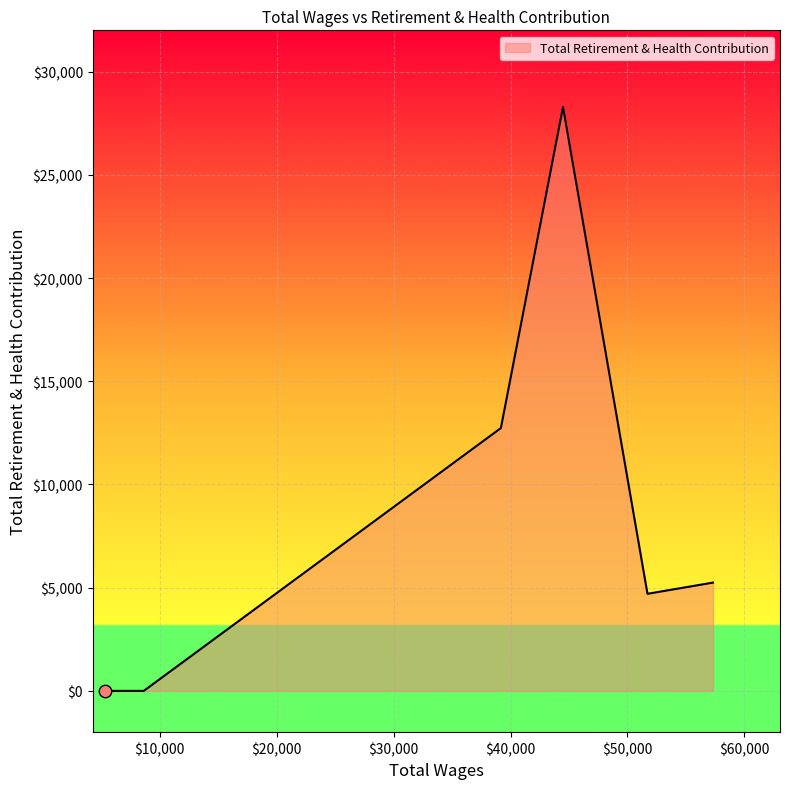

What is the sum of all values?

50971